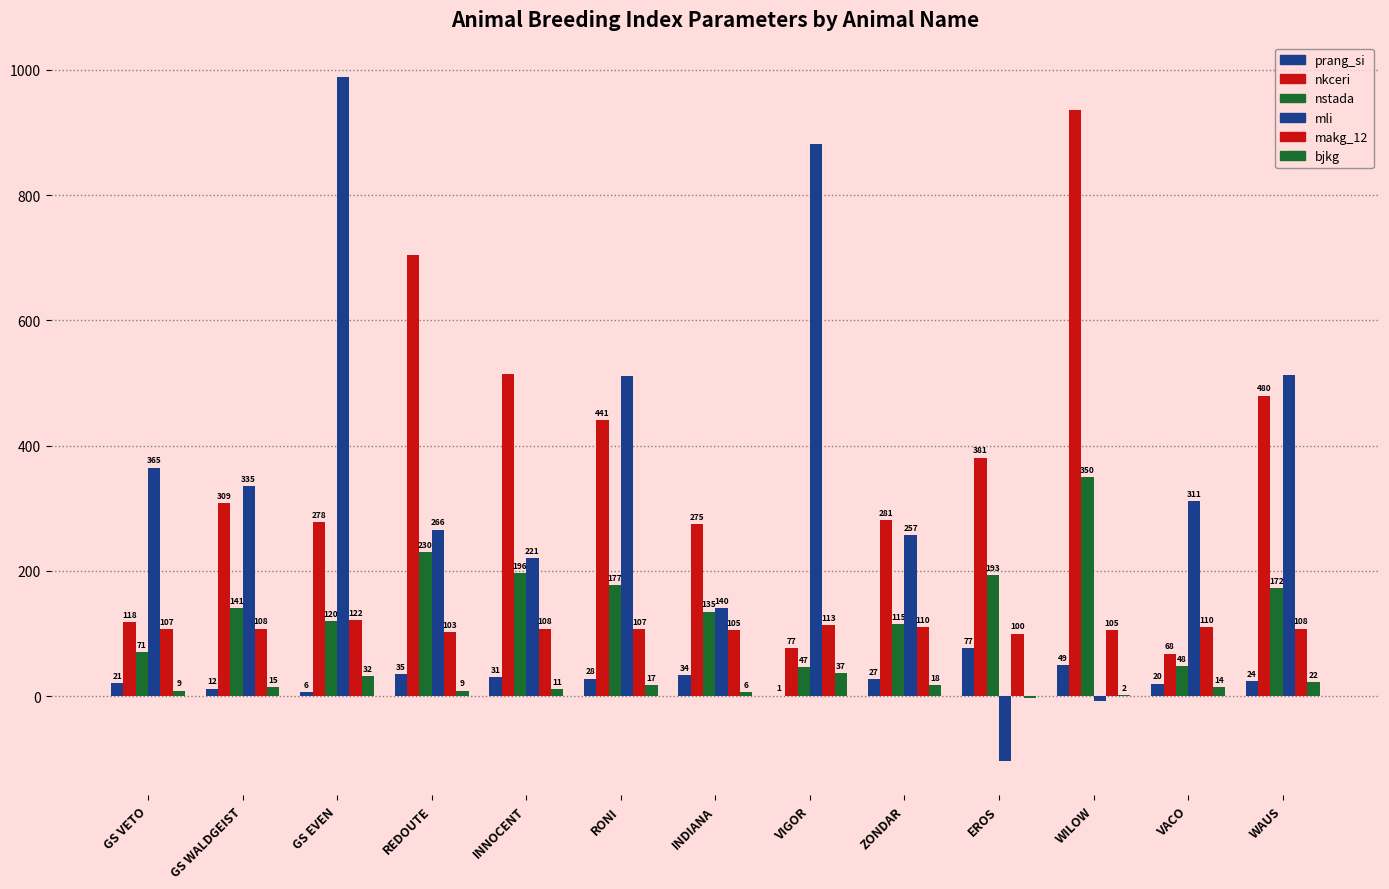

Which series has the widest spread of values?

mli